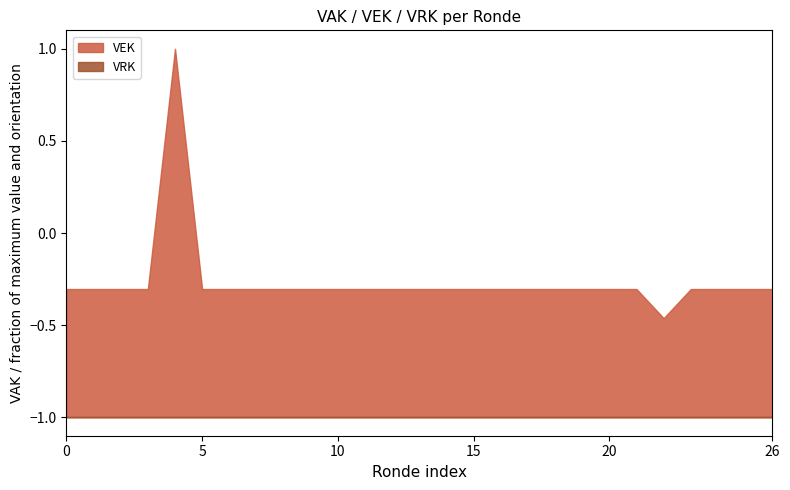

Reading left to right, what are all the values shown in this chart?

VEK: 229	229	229	229	658	229	229	229	229	229	229	229	229	229	229	229	229	229	229	229	229	229	177	229	229	229	229
VRK: 0	0	0	0	0	0	0	0	0	0	0	0	0	0	0	0	0	0	0	0	0	0	0	0	0	0	0